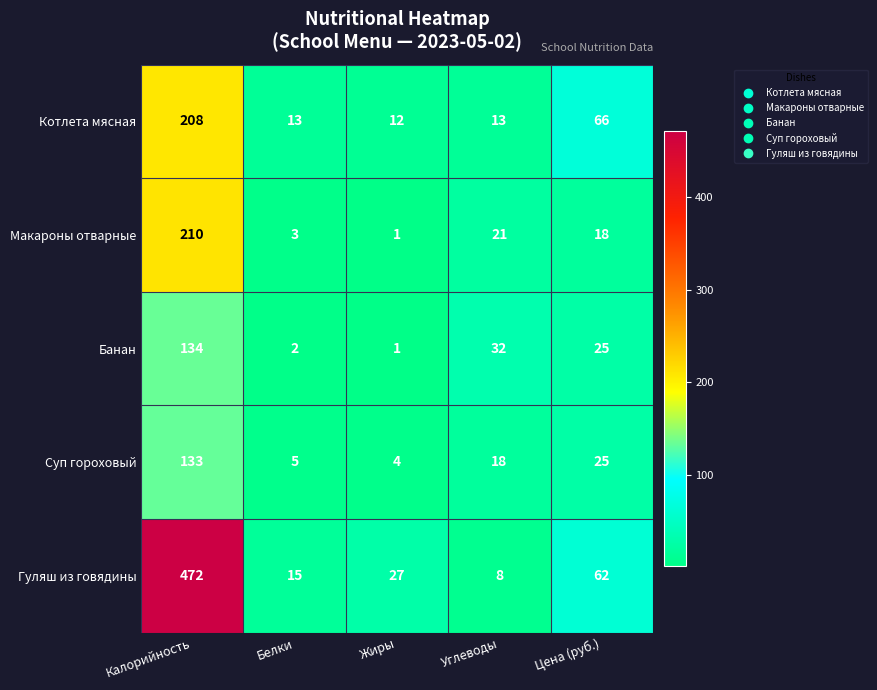

At which category does the chart reach its peak across all series?

Калорийность